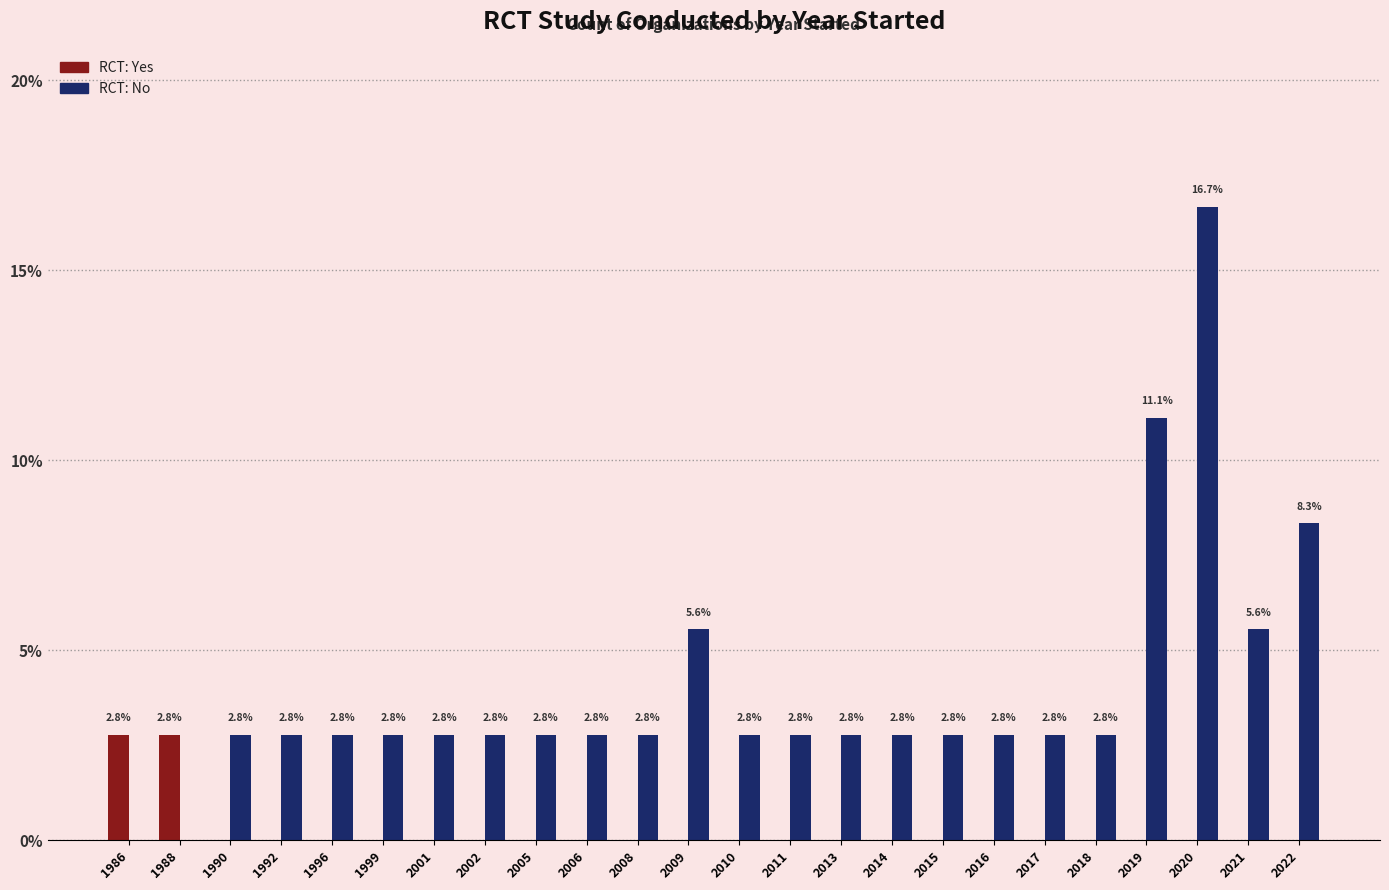

At which category is the sum across all series the highest?

2020